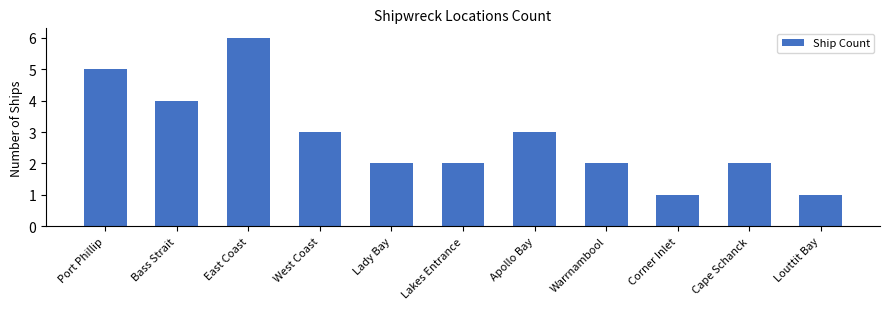

What is the label of the 7th bar from the right?

Lady Bay